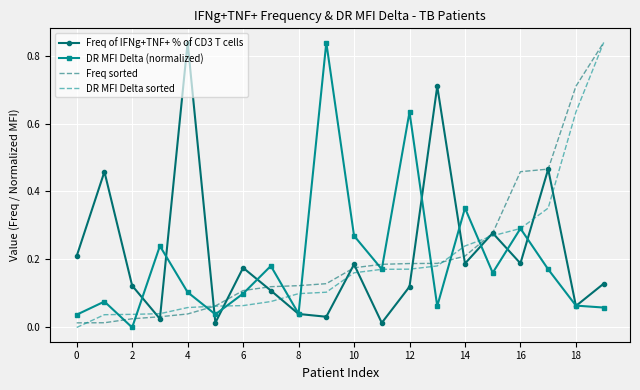

Which series has the largest total across all categories?

Freq of IFNg+TNF+ % of CD3 T cells